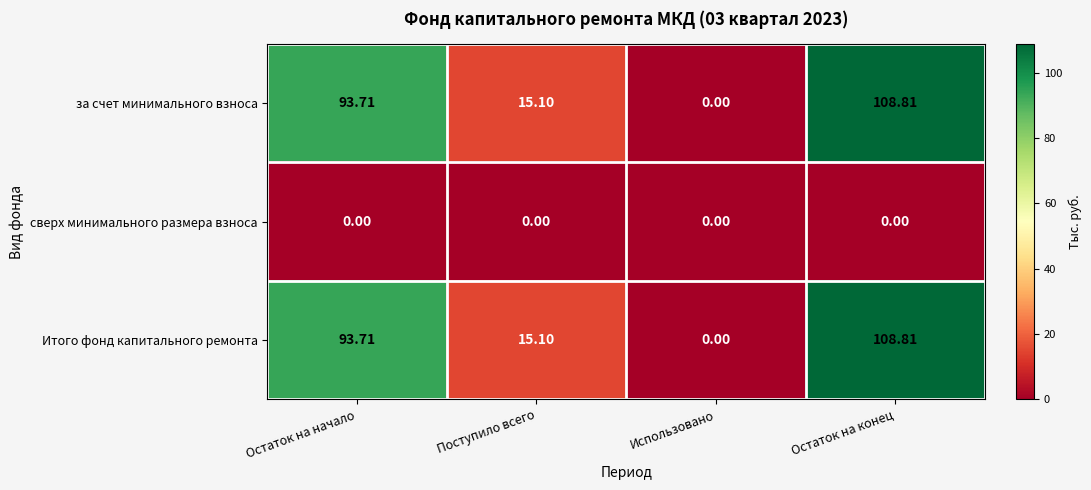

List the labels in order of Итого фонд капитального ремонта value, largest first.

Остаток на конец, Остаток на начало, Поступило всего, Использовано